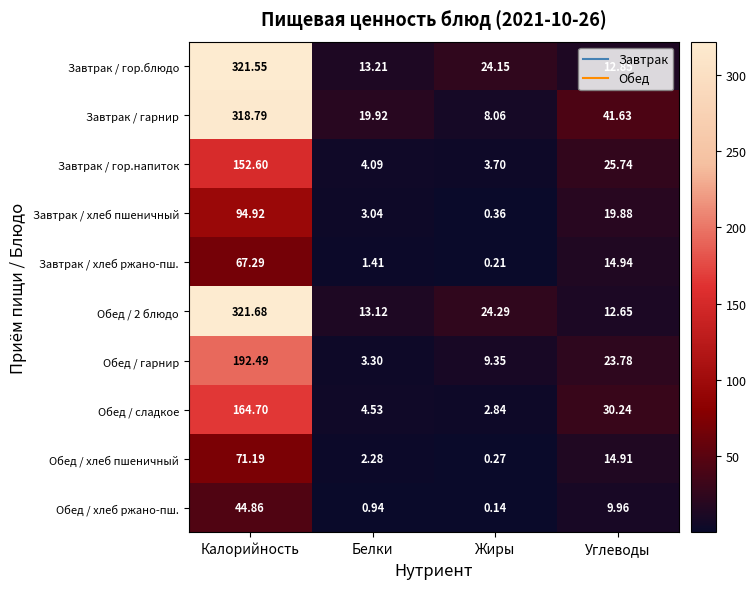

Count the number of data series in this chart.

10